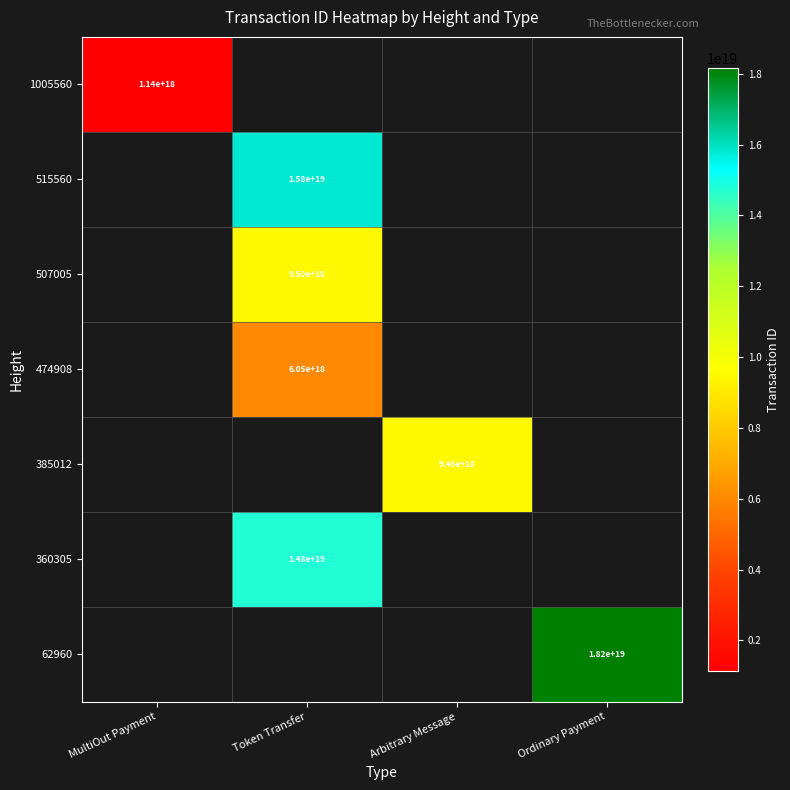

Which has a higher value, Ordinary Payment or Token Transfer?

Token Transfer